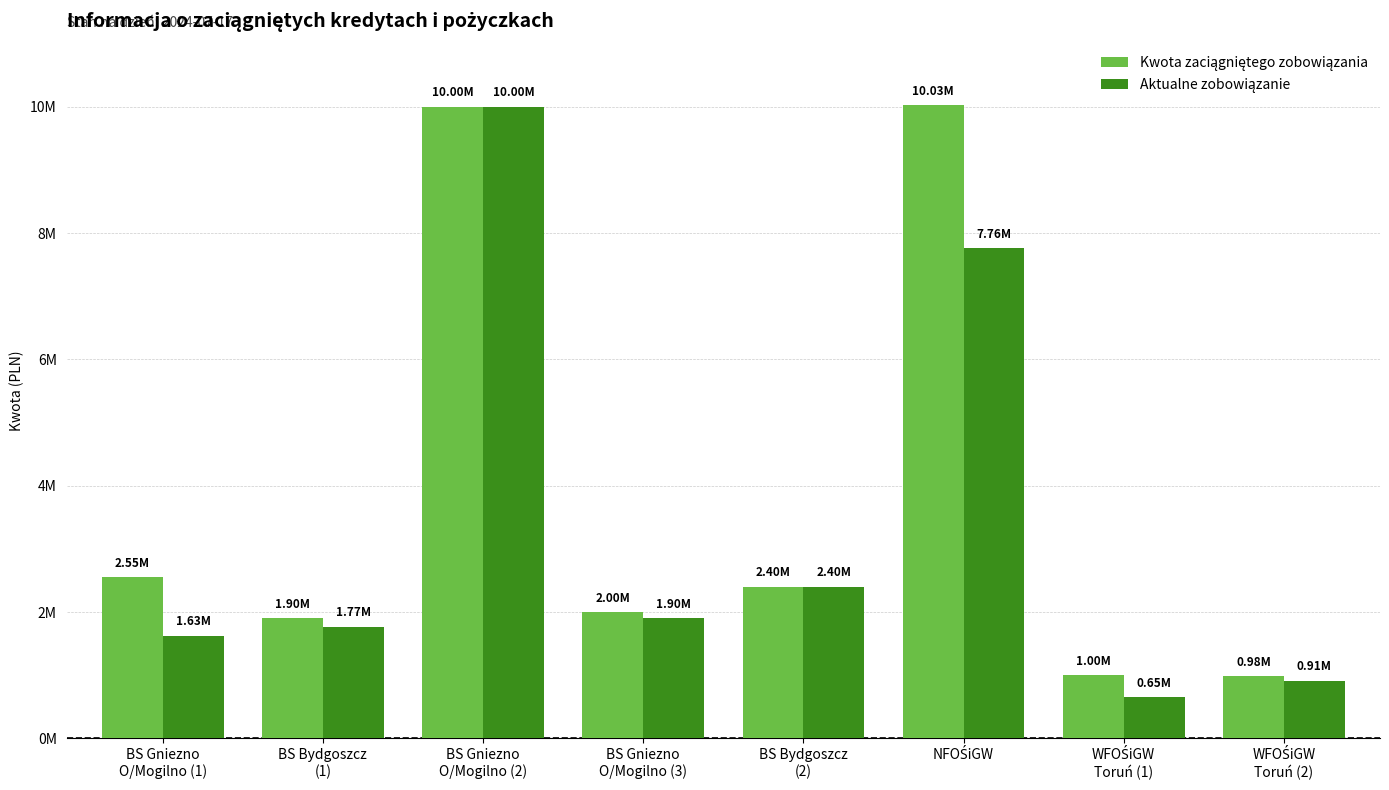

Are the bars horizontal?

No